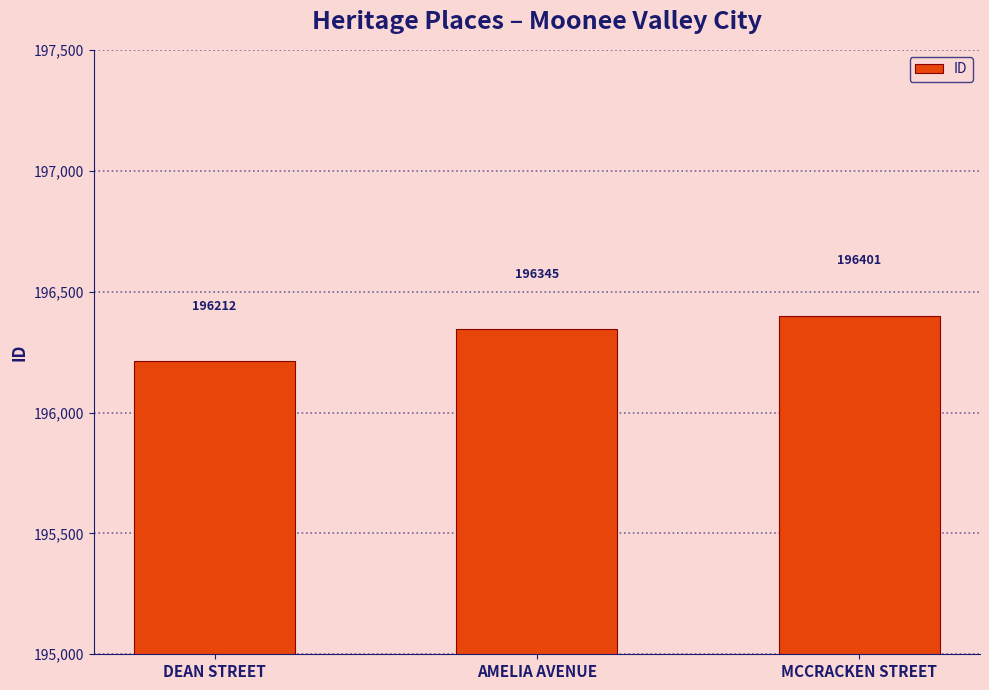

Reading left to right, list all the values displayed in this chart.

196212	196345	196401